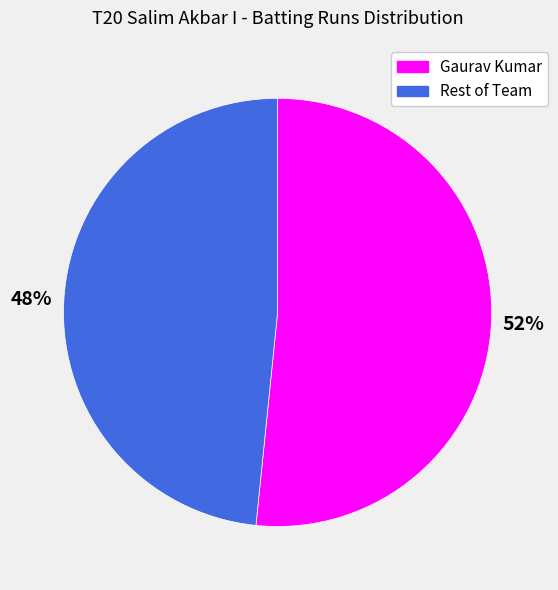

To the nearest percent, what is the average slice percentage?

50%